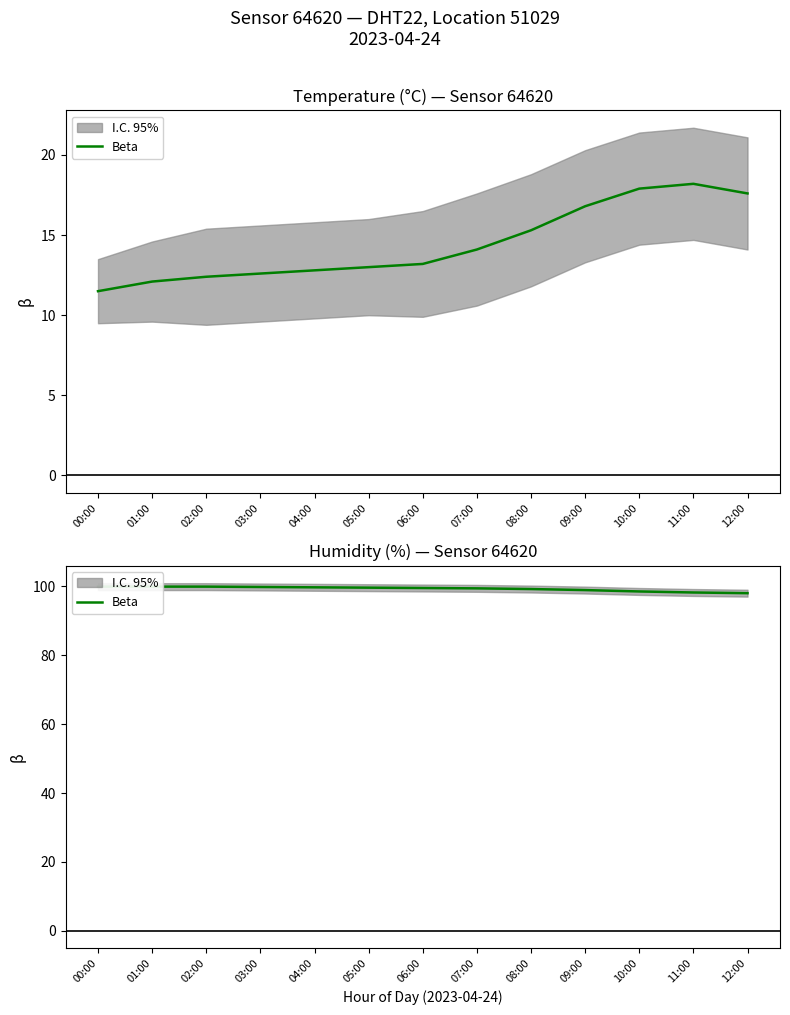

Which has a higher value, 09:00 or 03:00?

03:00